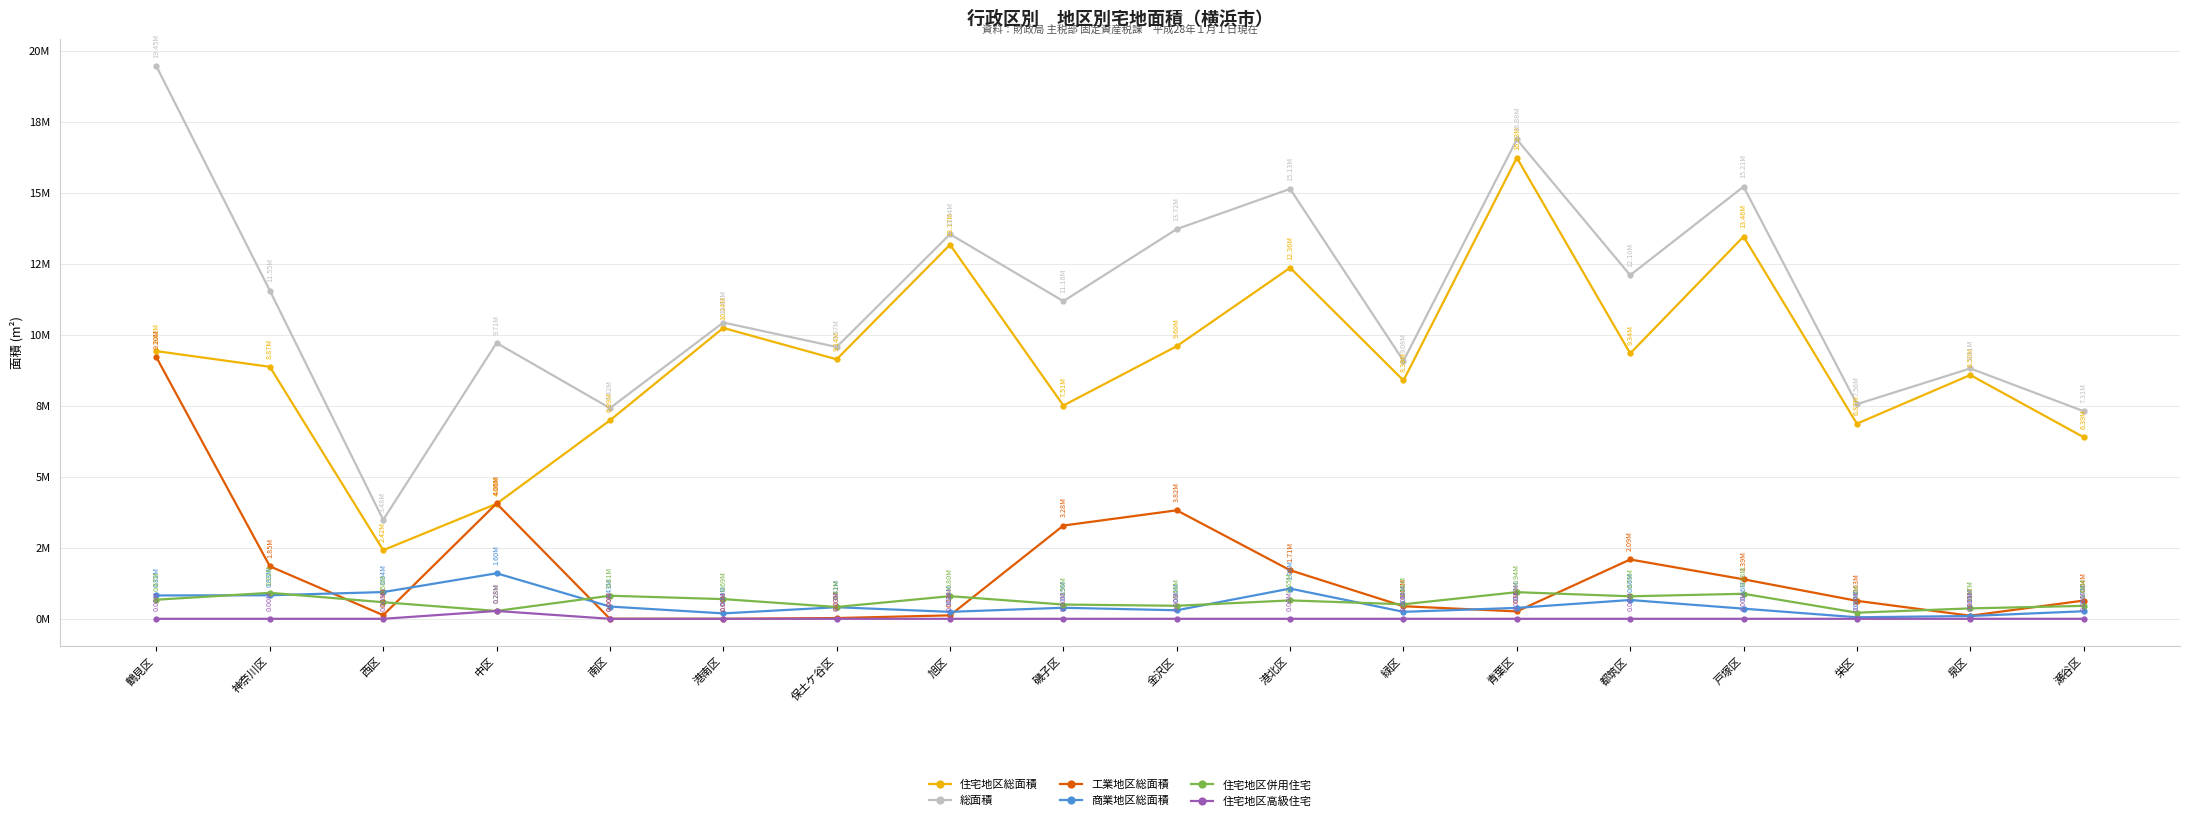

Rank the series at 金沢区 from lowest to highest value.

住宅地区高級住宅, 商業地区総面積, 住宅地区併用住宅, 工業地区総面積, 住宅地区総面積, 総面積